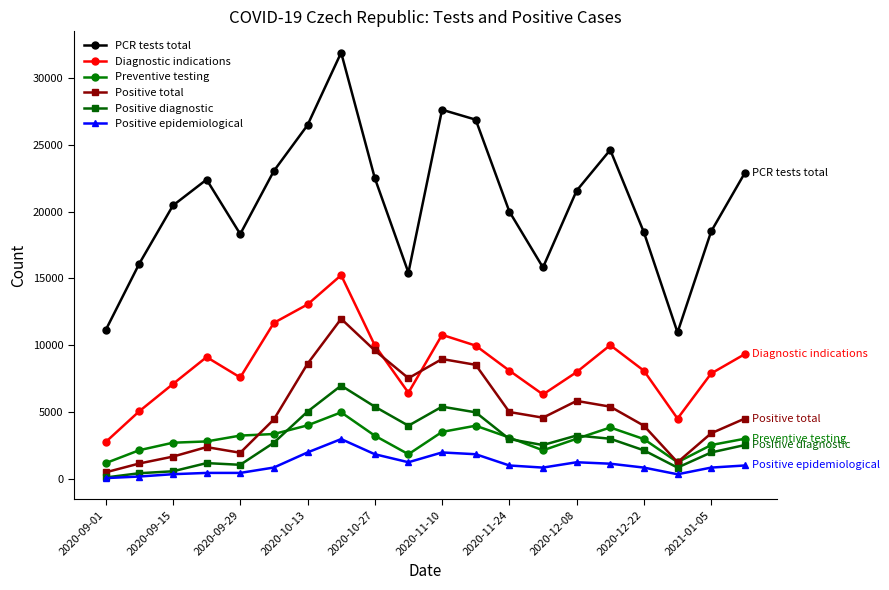

True or false: PCR tests total and Diagnostic indications intersect in this chart.

False